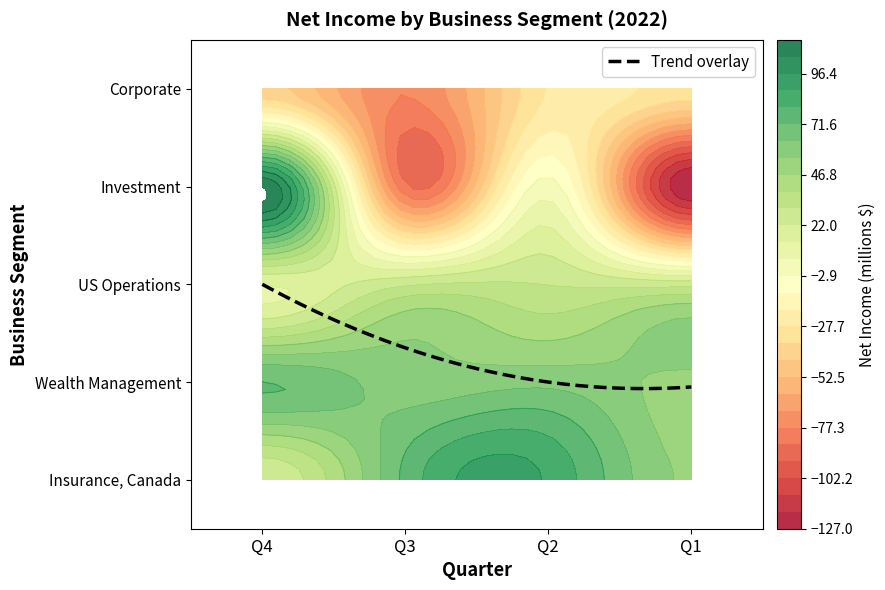

List the labels in order of Investment value, smallest first.

Q1, Q3, Q2, Q4